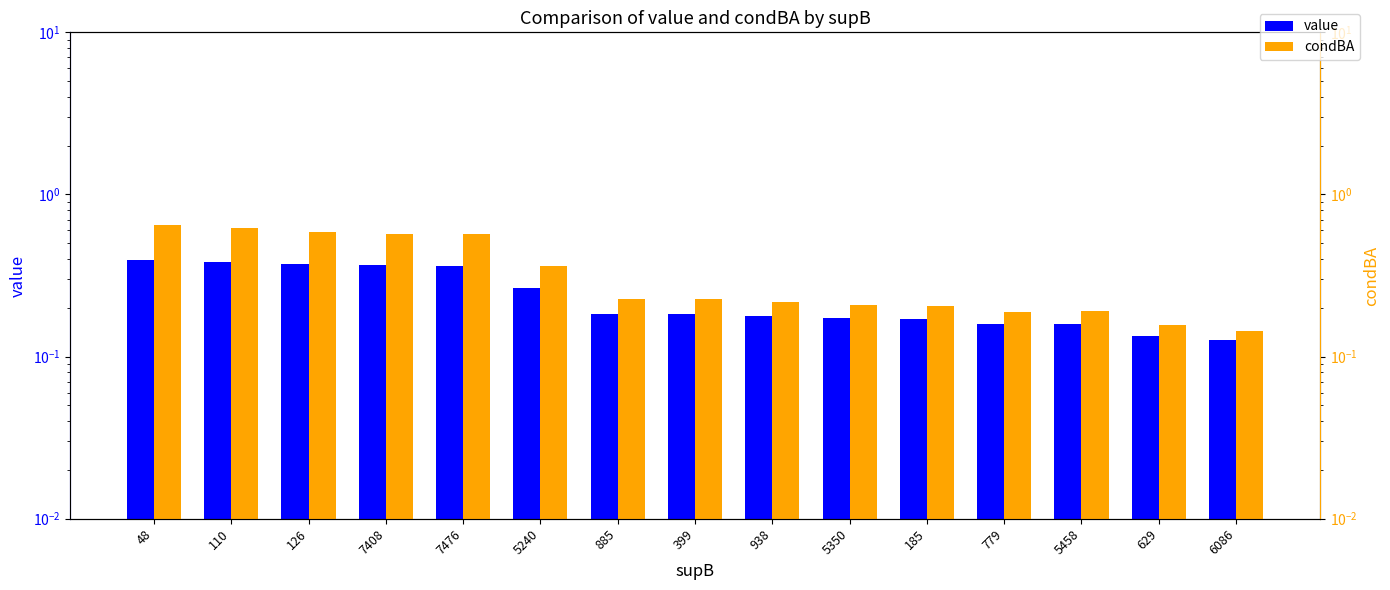

At which label is value closest to 0?

6086